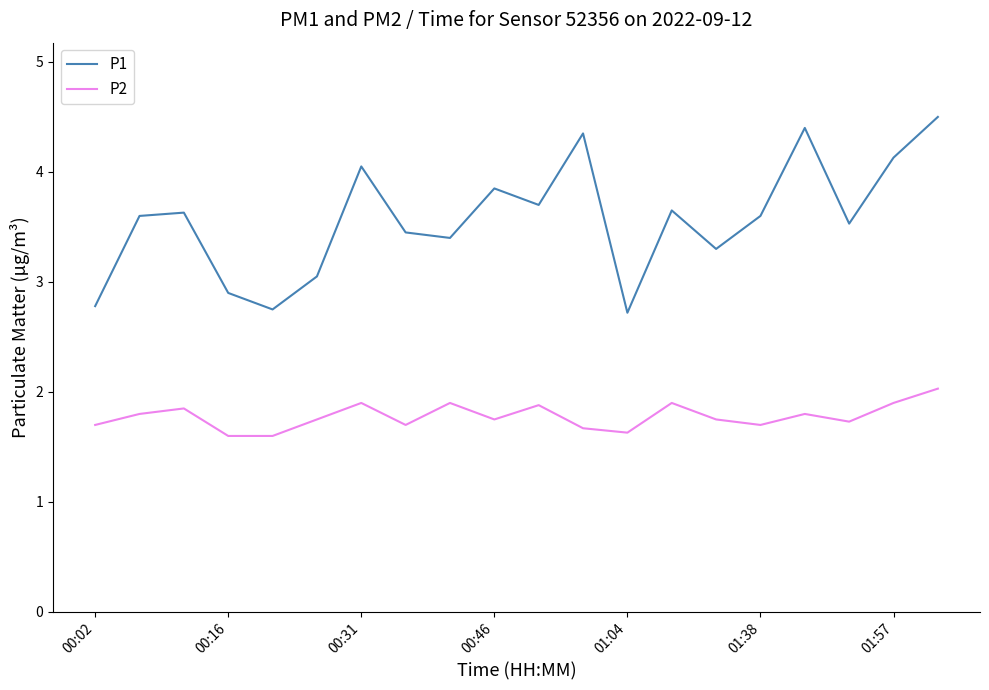

What is the minimum value shown in the chart?

1.6